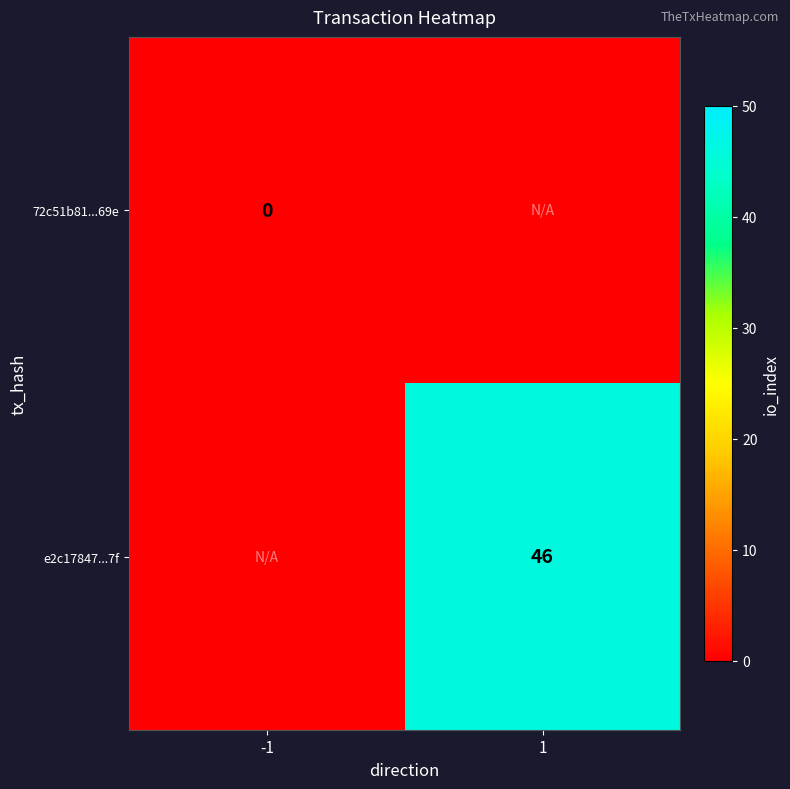

The value of e2c17847...7f at 1 is 46. True or false?

True